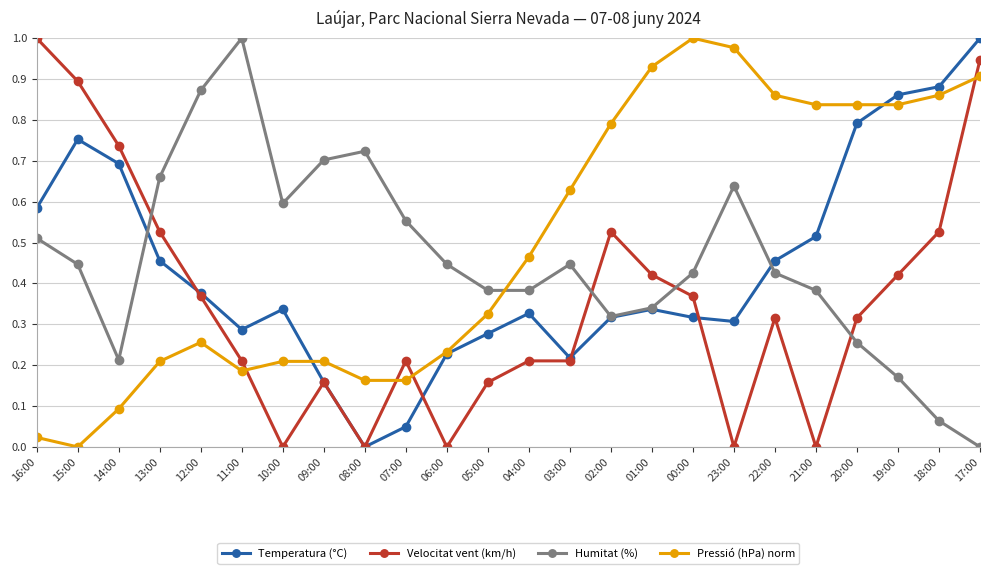

Between 07:00 and 03:00, which series saw the biggest shift?

Pressió (hPa) norm